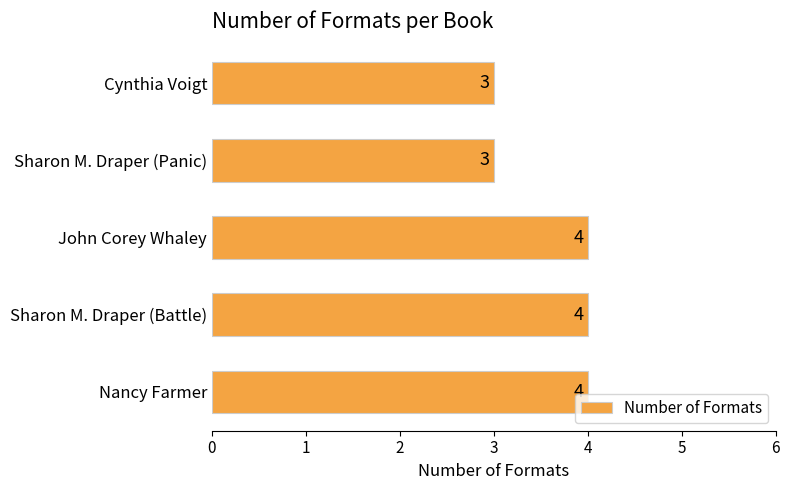

Between Cynthia Voigt and John Corey Whaley, which is larger?

John Corey Whaley